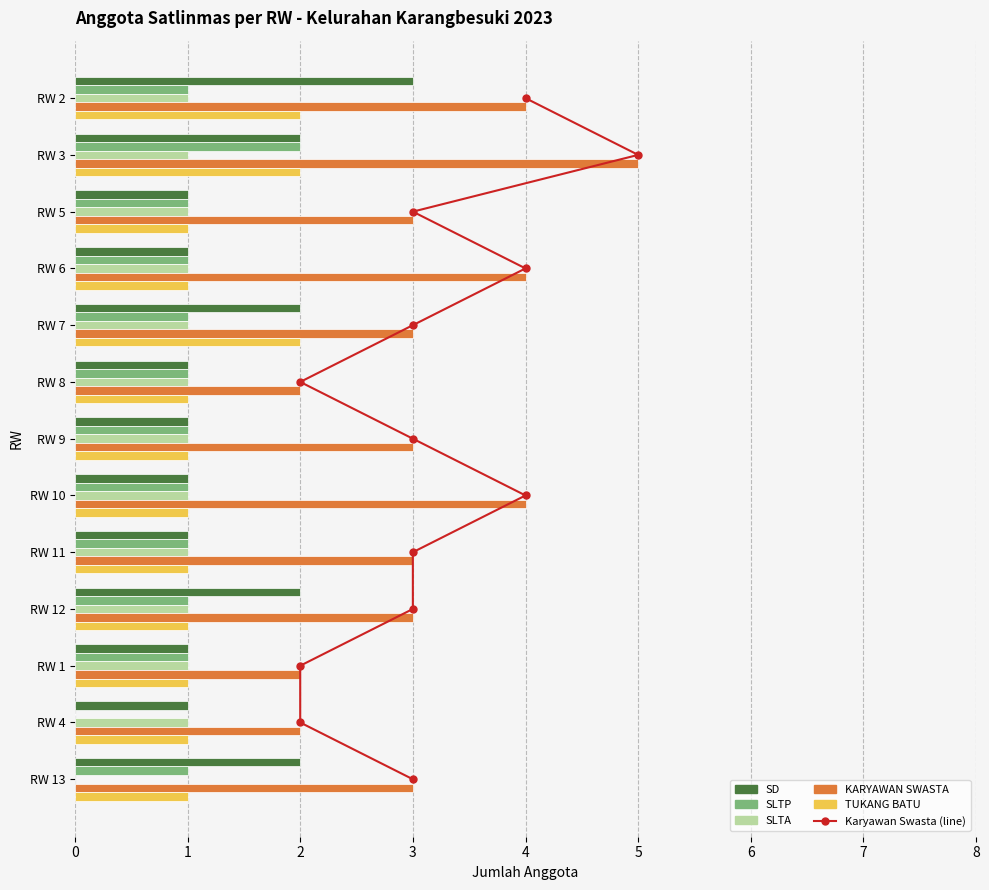

What are all the series names shown in the legend?

Karyawan Swasta (line), SD, SLTP, SLTA, KARYAWAN SWASTA, TUKANG BATU